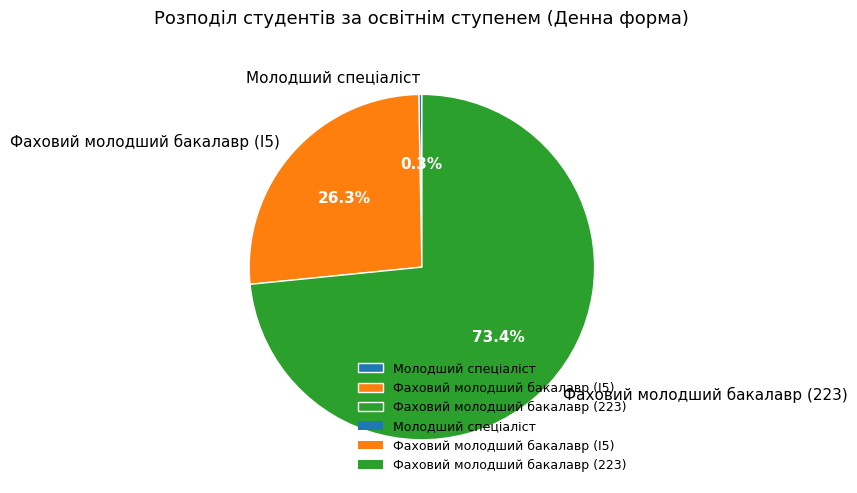

Which slice represents more than half of the pie?

Фаховий молодший бакалавр (223)